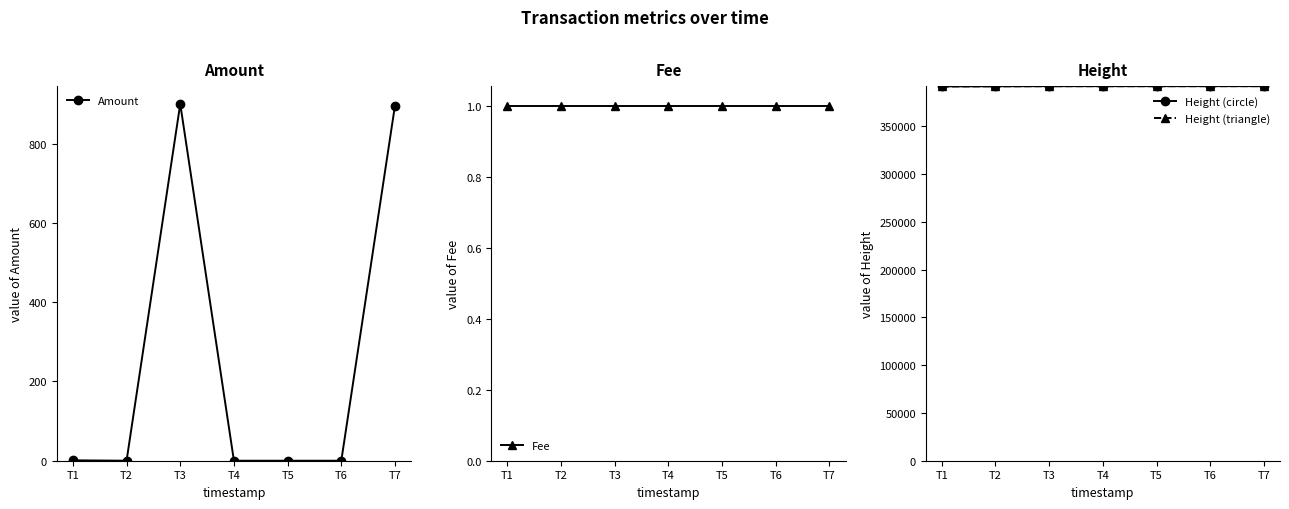

Reading left to right, transcribe all the data shown in this chart.

Amount: 1	0	900	0	0	0	896
Fee: 1	1	1	1	1	1	1
Height (circle): 391584	391704	391819	391824	391829	391845	391851
Height (triangle): 391534	391654	391769	391774	391779	391795	391801